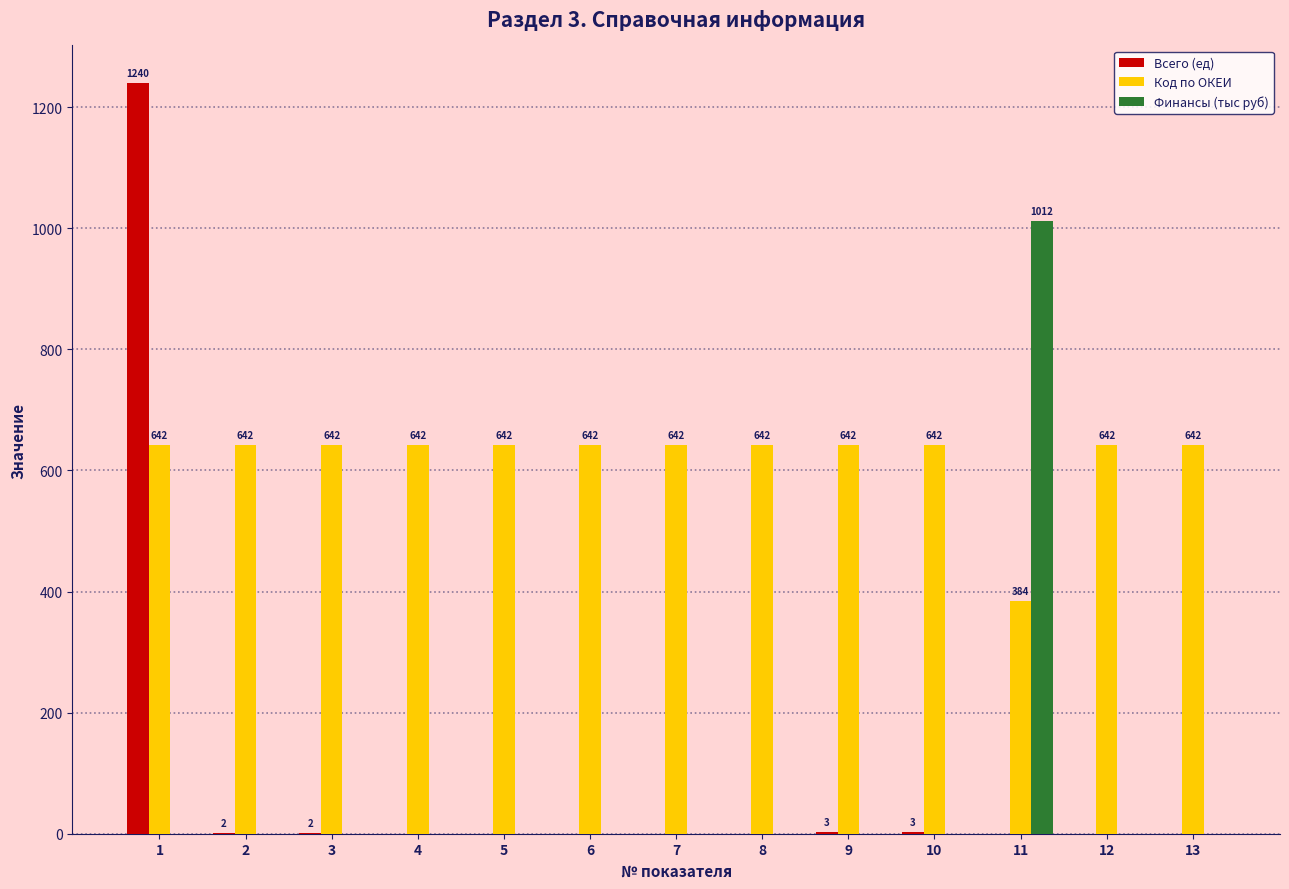

How many distinct data groups are displayed?

3